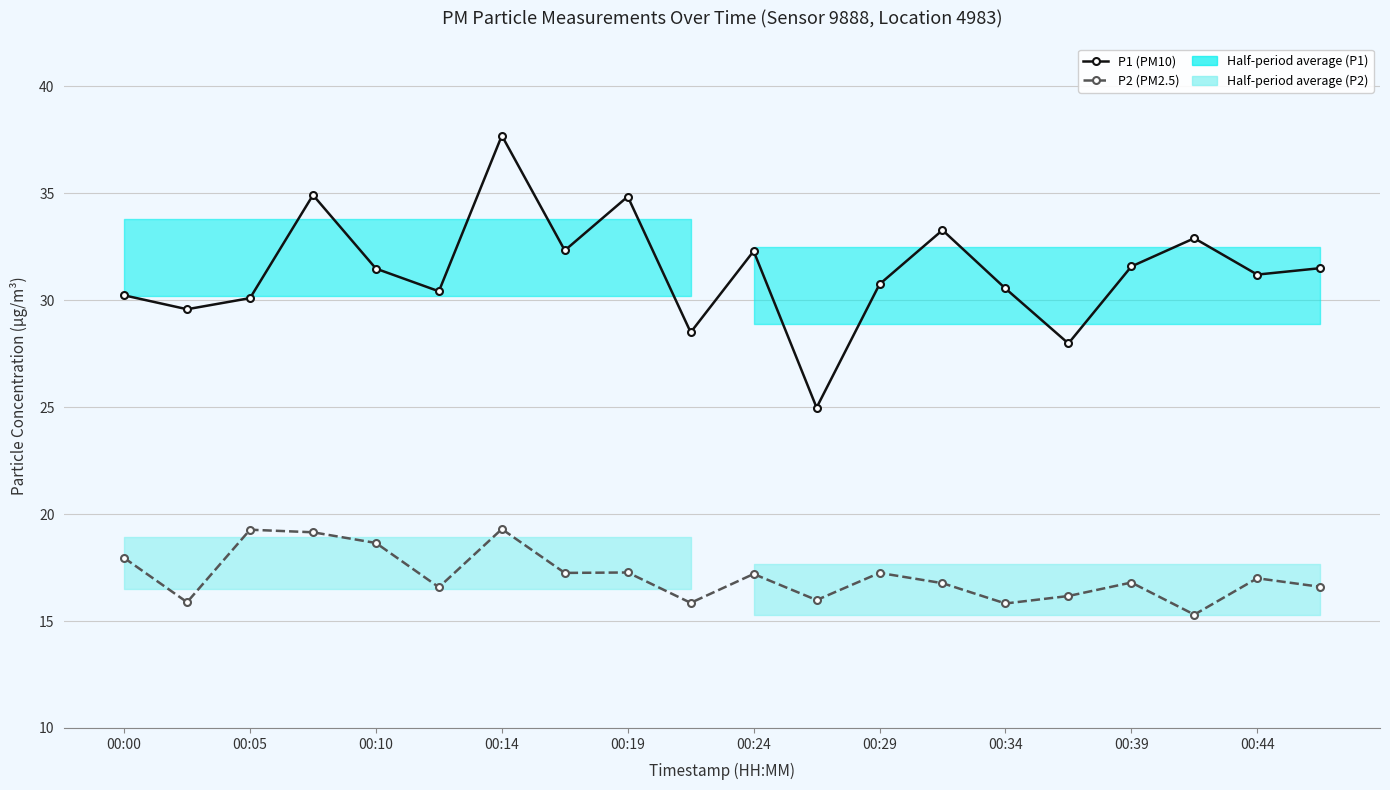

What is the difference between the highest and lowest values at 11?

9.0